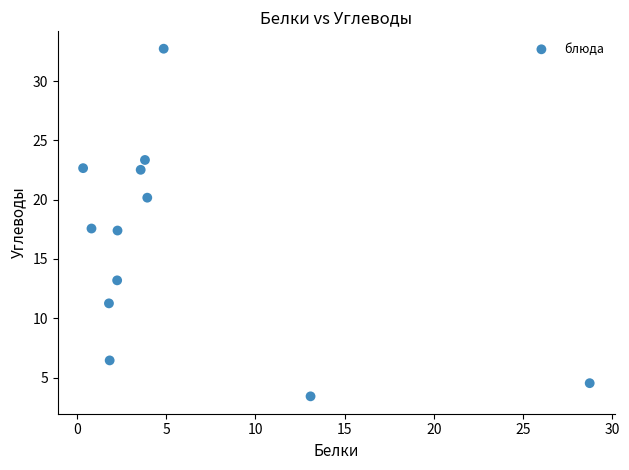

What is the range of Y values (max minus min)?

29.3